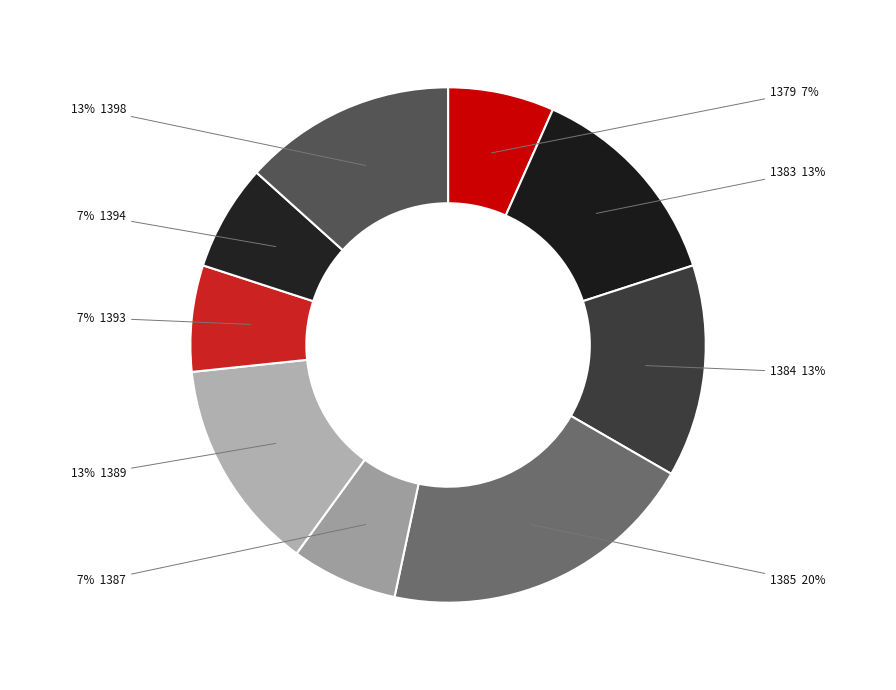

How many slices are in this pie chart?

9